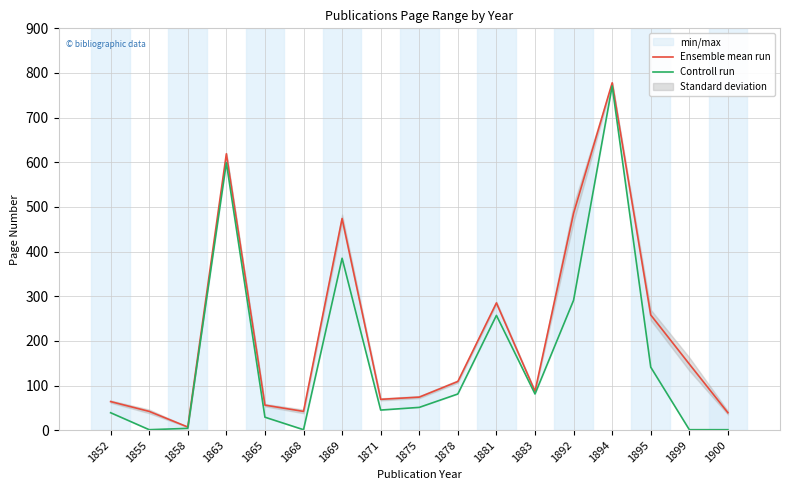

Reading right to left, what are all the values shown in this chart?

Ensemble mean run: 1900=39	1899=148	1895=258	1894=778	1892=486	1883=87	1881=285	1878=109	1875=74	1871=69	1869=474	1868=42	1865=56	1863=619	1858=7	1855=42	1852=64
Controll run: 1900=1	1899=1	1895=141	1894=771	1892=291	1883=81	1881=257	1878=81	1875=51	1871=45	1869=385	1868=1	1865=29	1863=599	1858=4	1855=1	1852=39